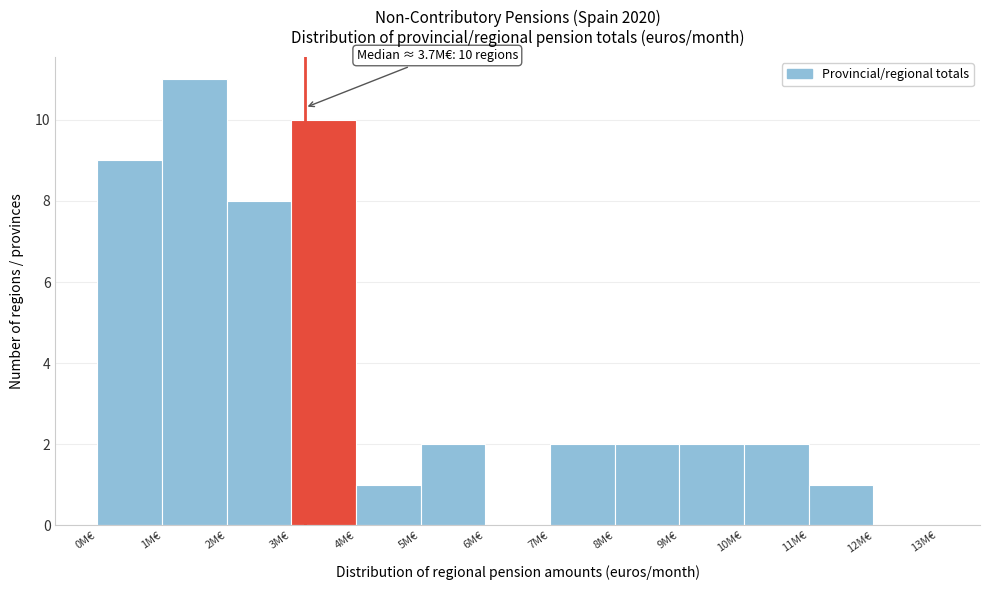

Reading left to right, transcribe all the data shown in this chart.

0M€=9	1M€=11	2M€=8	3M€=10	4M€=1	5M€=2	6M€=0	7M€=2	8M€=2	9M€=2	10M€=2	11M€=1	12M€=0